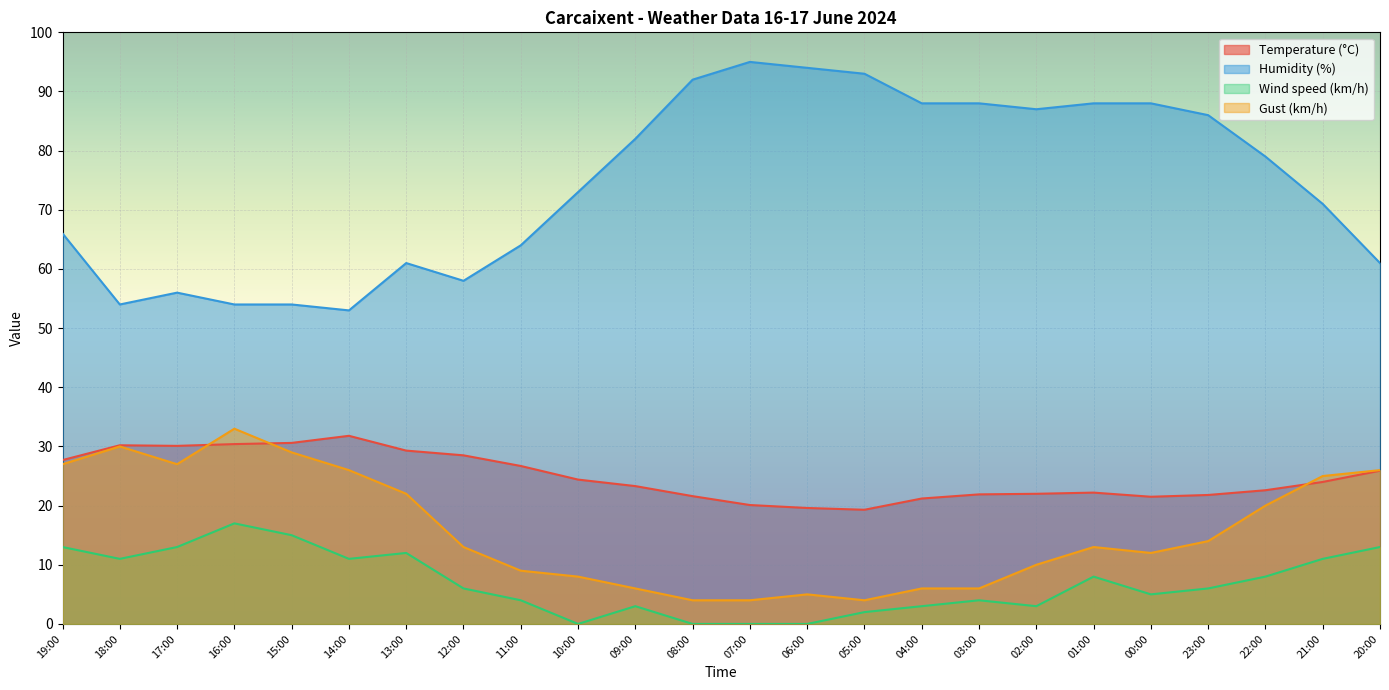

The Temperature (°C) series shows 40.8 at 09:00. True or false?

False